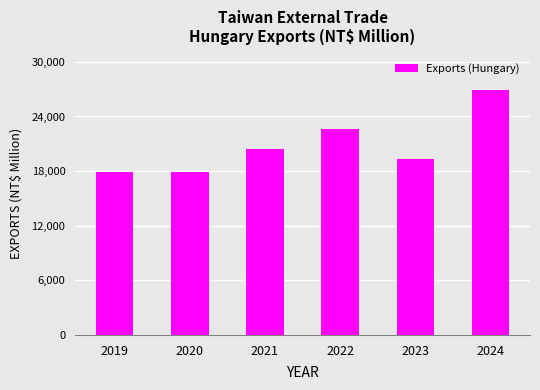

What is the difference between the values at 2024 and 2019?

9046